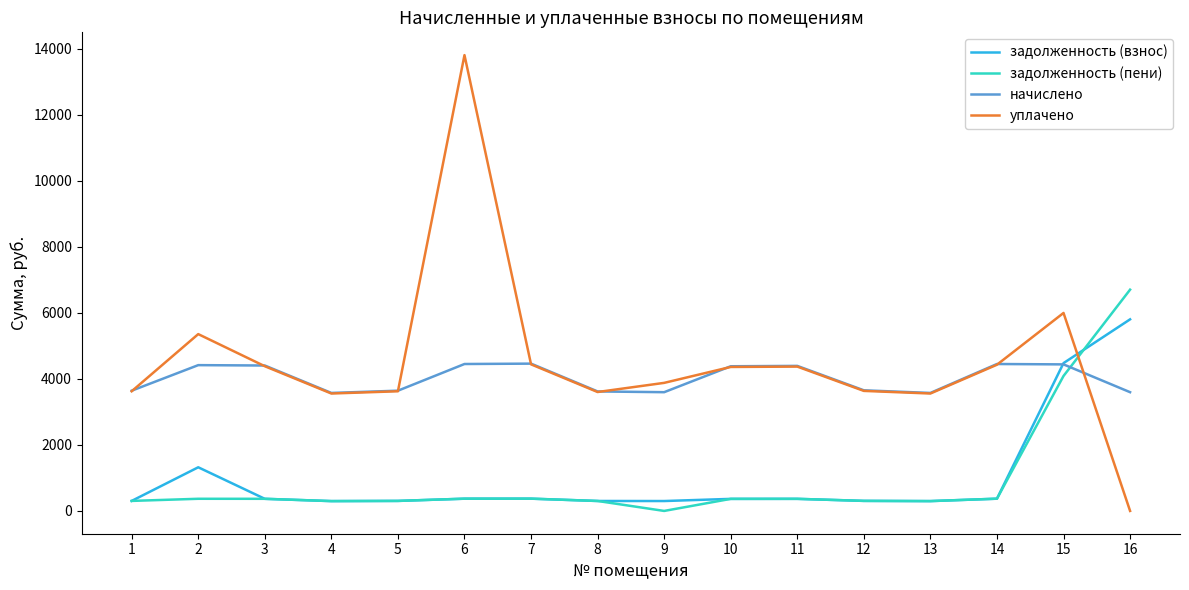

List the series in order of their peak value, lowest first.

начислено, задолженность (взнос), задолженность (пени), уплачено